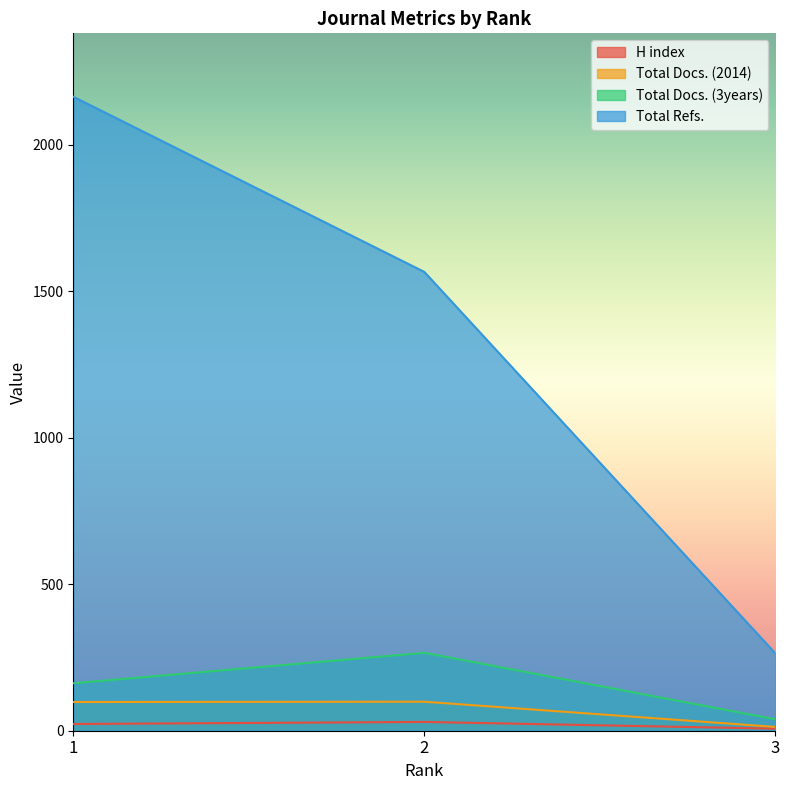

Is it true that Total Docs. (2014) equals 13 at 3?

True